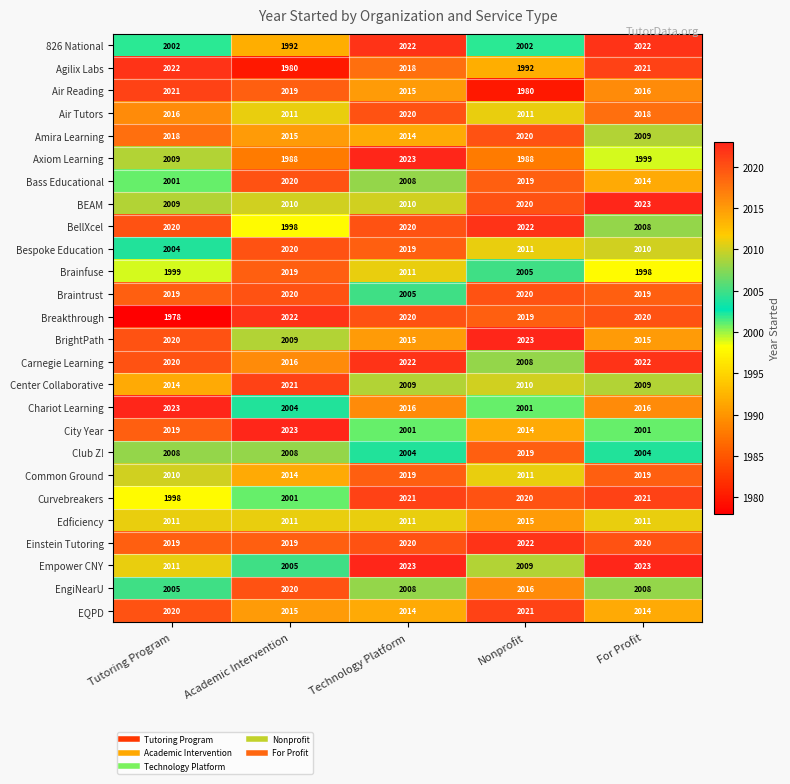

What is the difference between the maximum and minimum values in the BrightPath series?

14